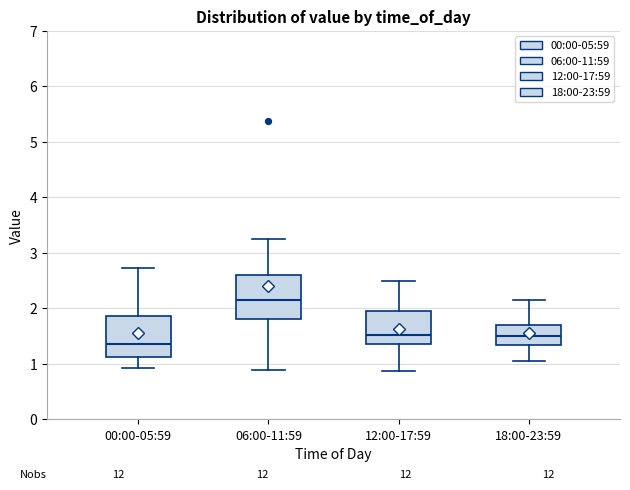

Which box's median line is the lowest?

00:00-05:59